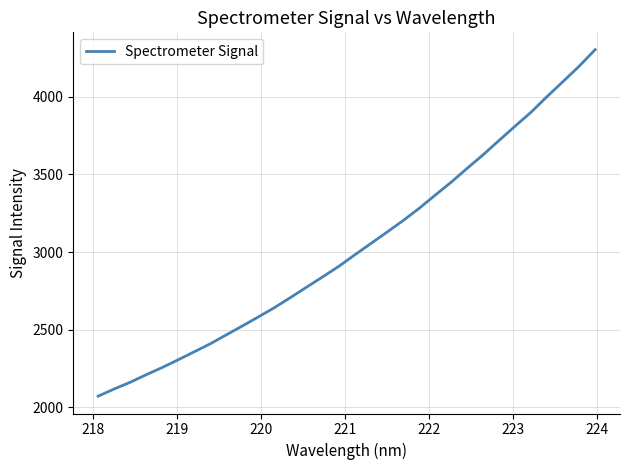

What is the minimum value shown in the chart?

2072.5